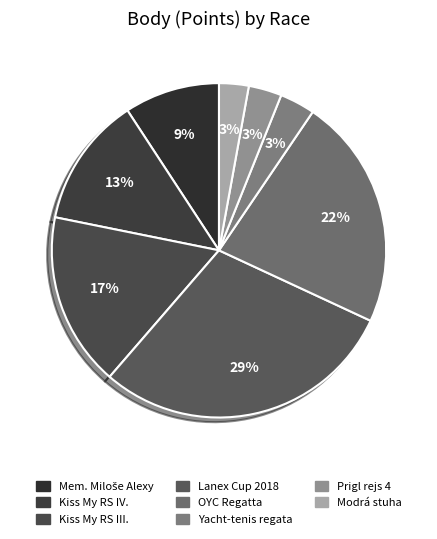

How many segments does this pie chart have?

8